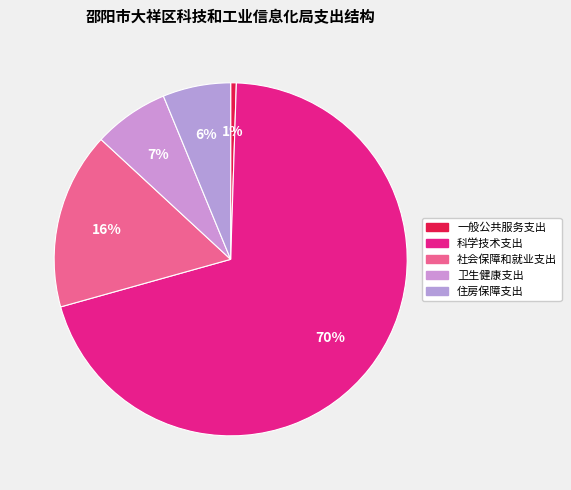

How many segments does this pie chart have?

5